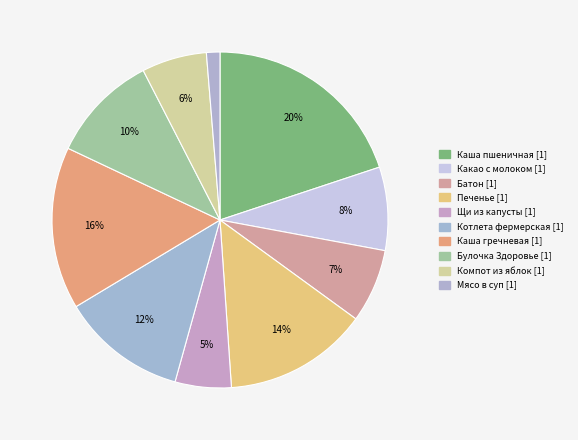

How many slices are in this pie chart?

10